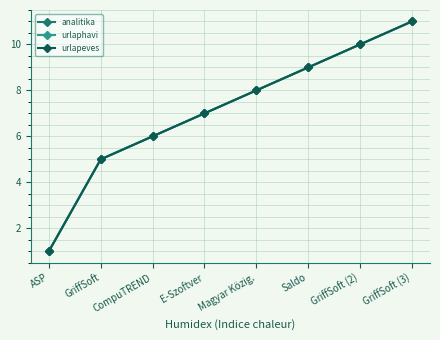

Between GriffSoft and CompuTREND, which series saw the biggest shift?

analitika